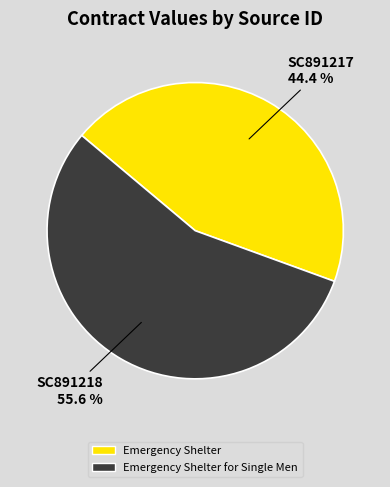

True or false: SC891217 accounts for 34% of the total.

False